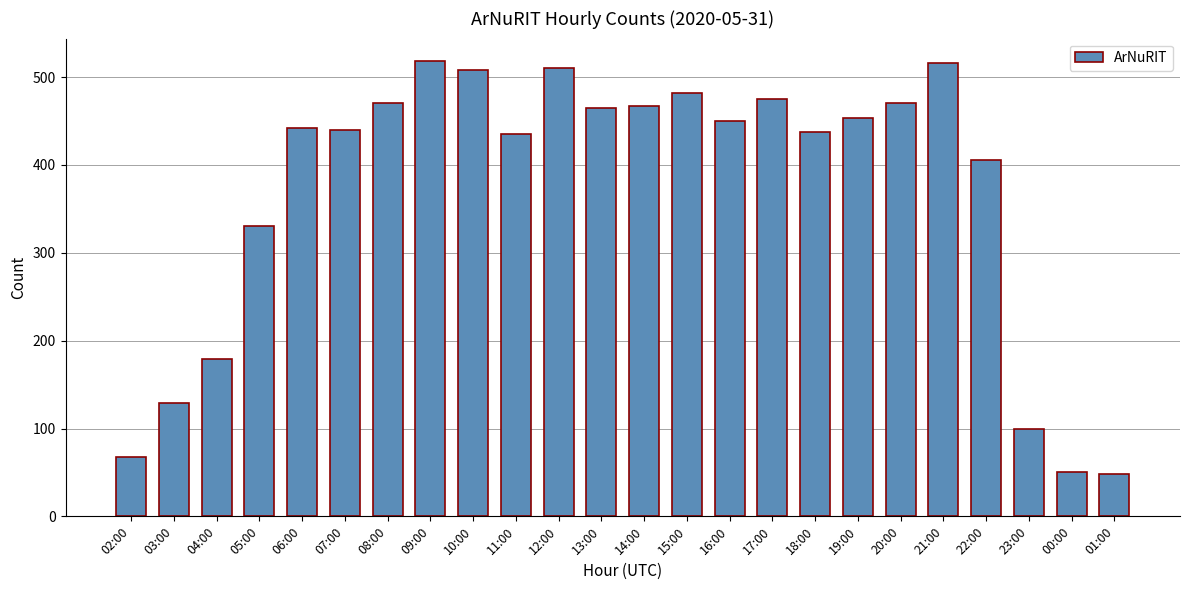

Count the number of data series in this chart.

1